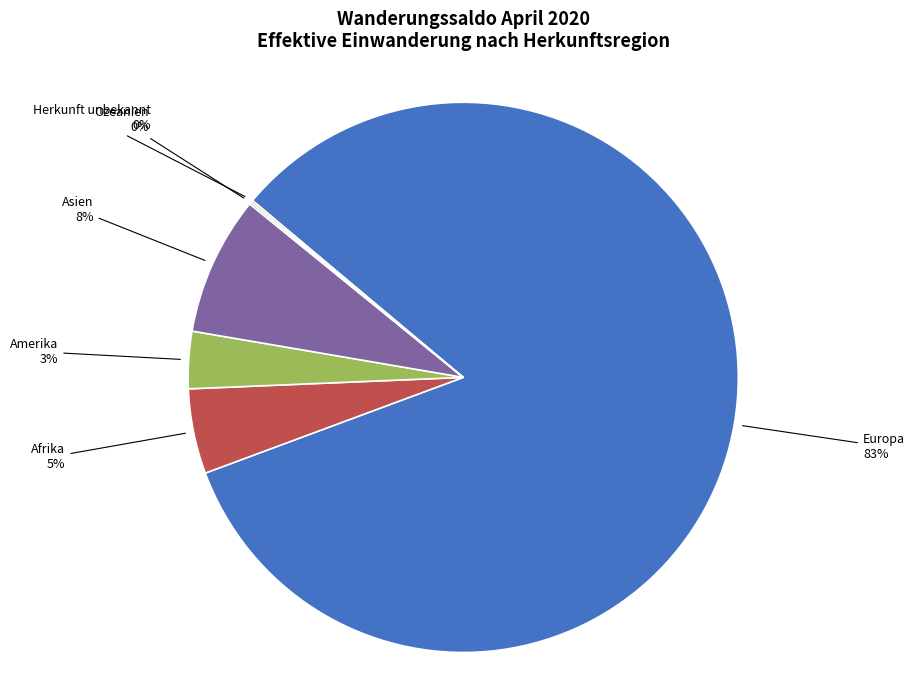

Is the sum of Amerika and Asien greater than half?

No